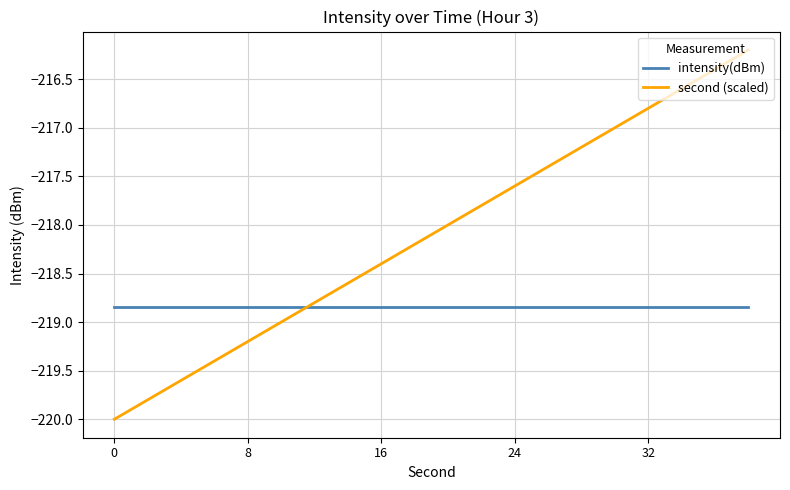

What is the lowest value of the second (scaled) series?

-220.0